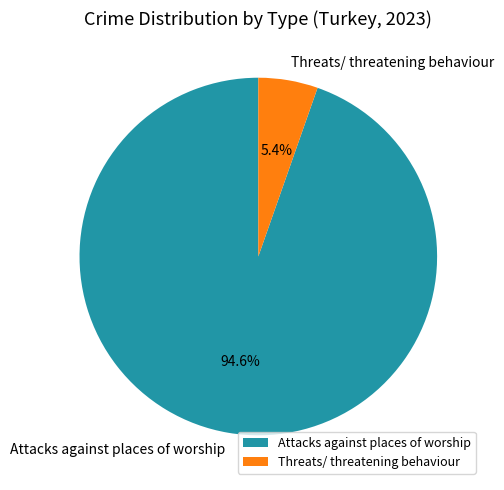

Which slice represents more than half of the pie?

Attacks against places of worship